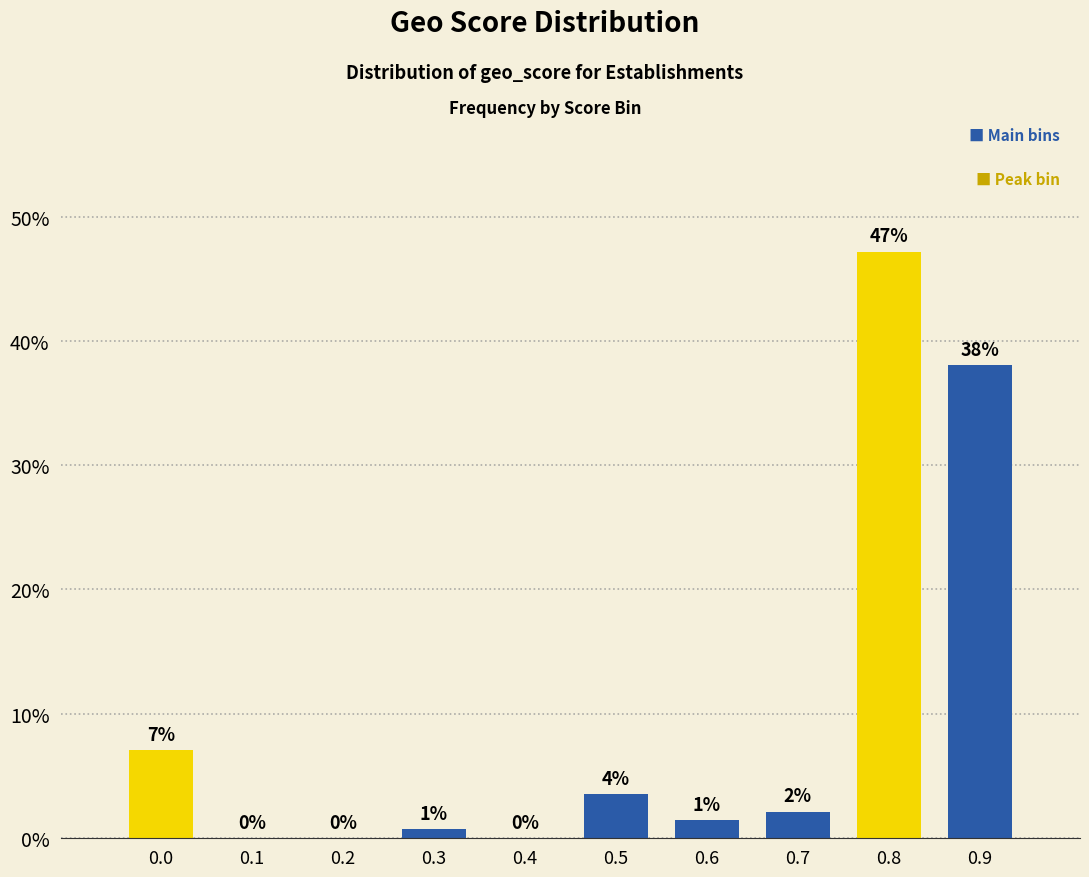

Which has a higher value, 0.6 or 0.3?

0.6